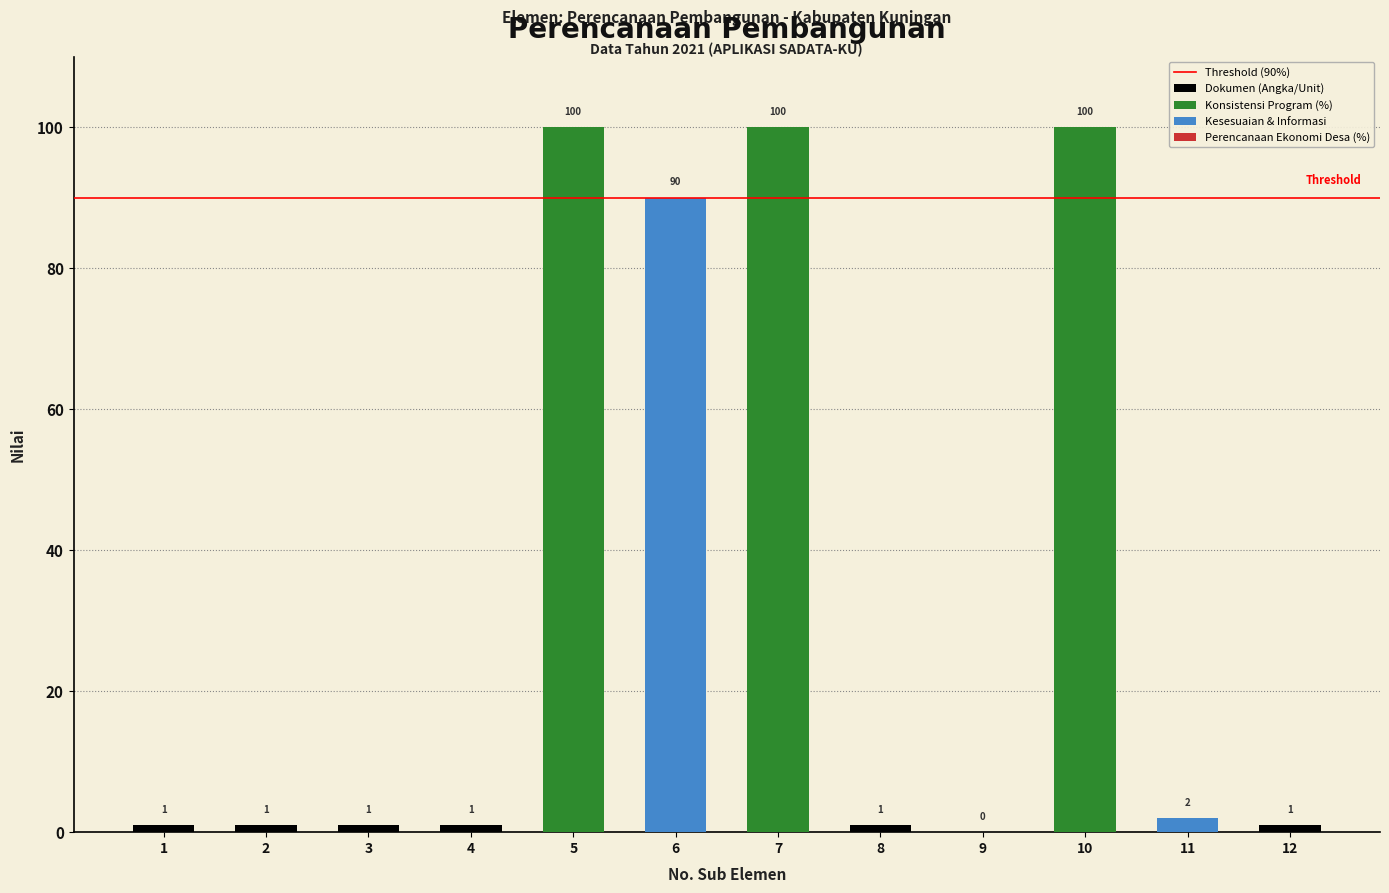

Between 4 and 9, which is larger?

4